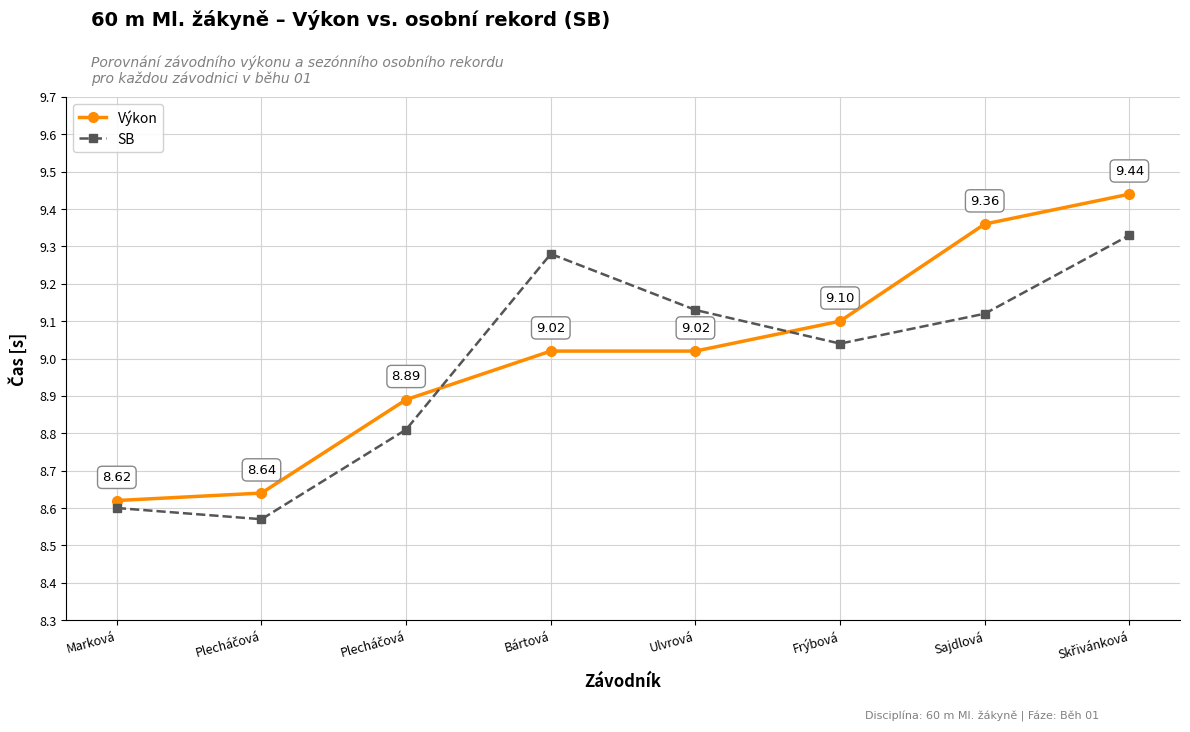

The Výkon series shows 5.2 at Sajdlová. True or false?

False